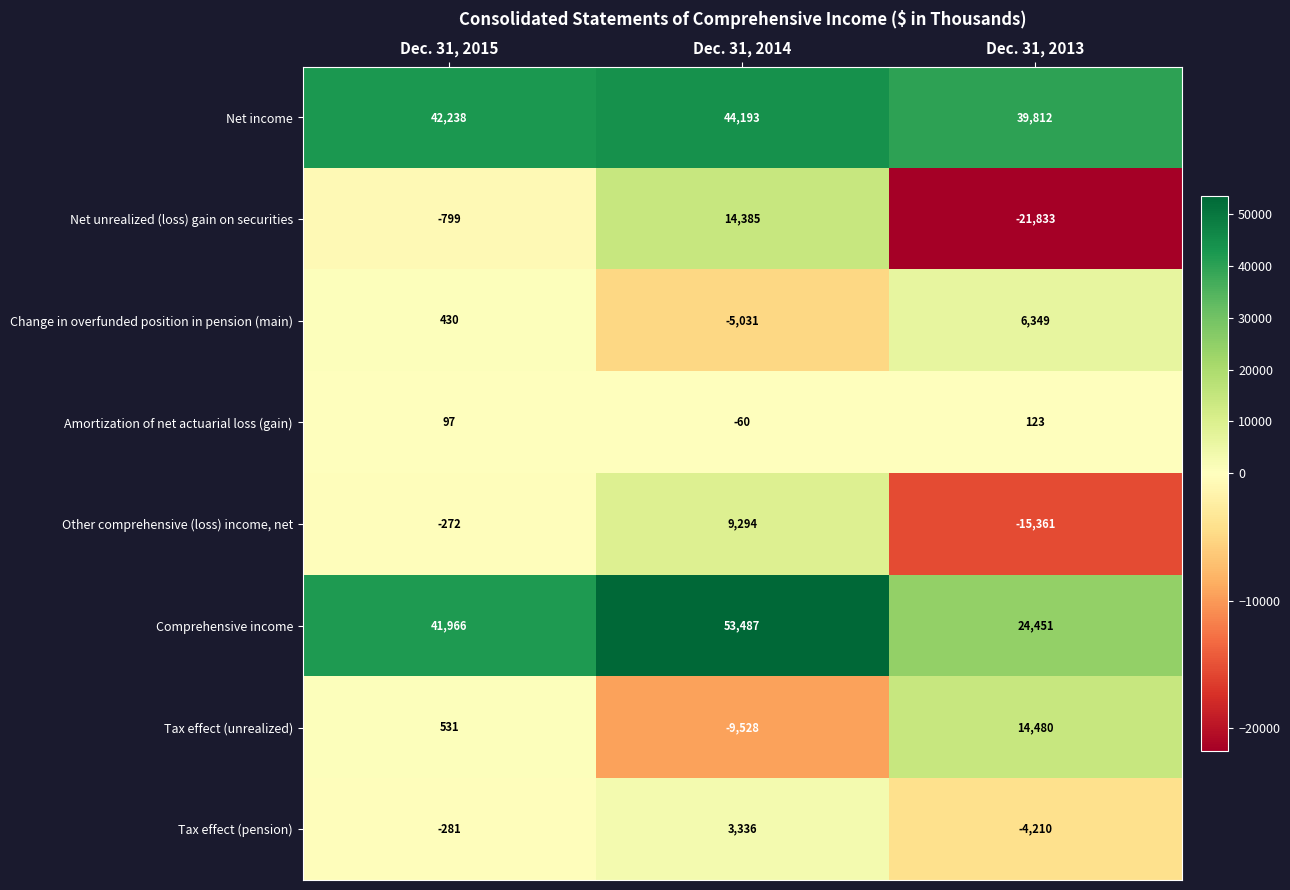

At how many categories does at least one series exceed 14920?

3